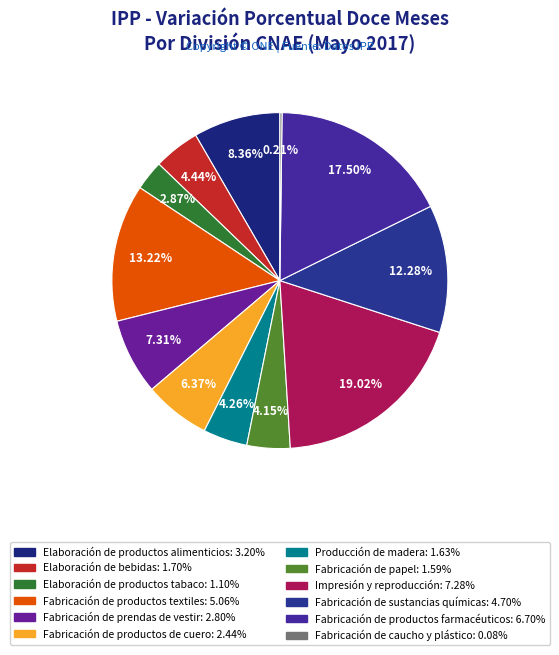

To the nearest percent, what is the average slice percentage?

8%